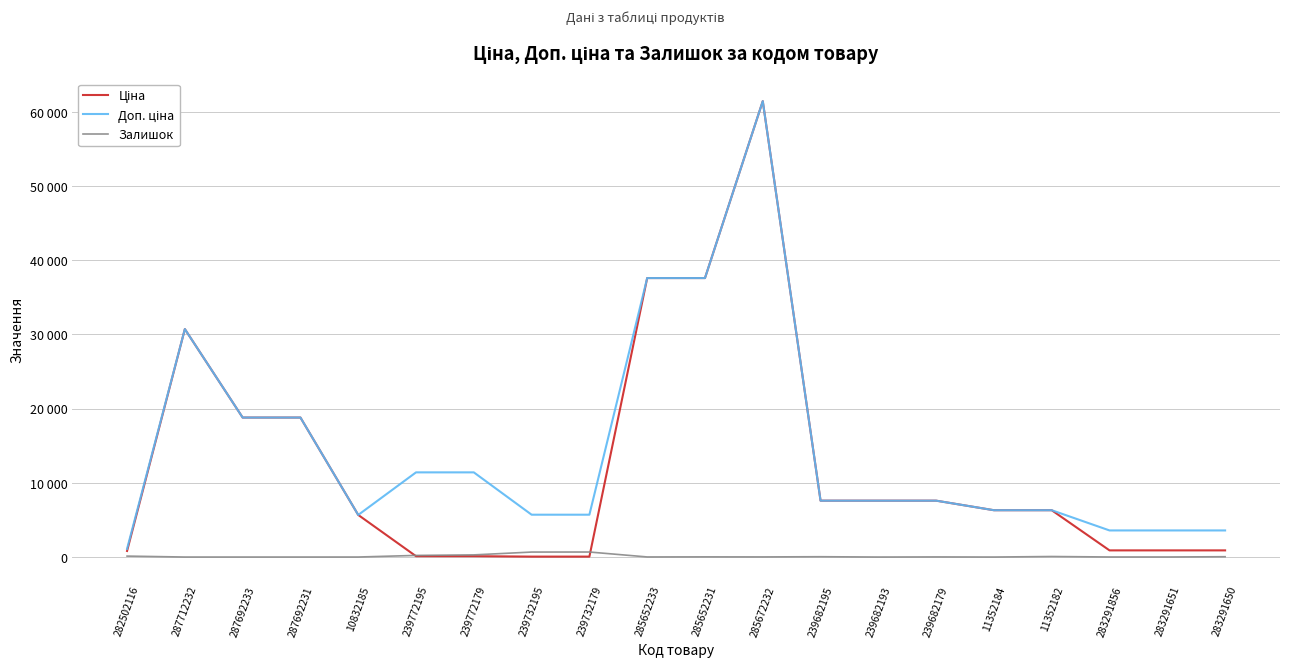

Does the chart display data point markers on the line(s)?

No